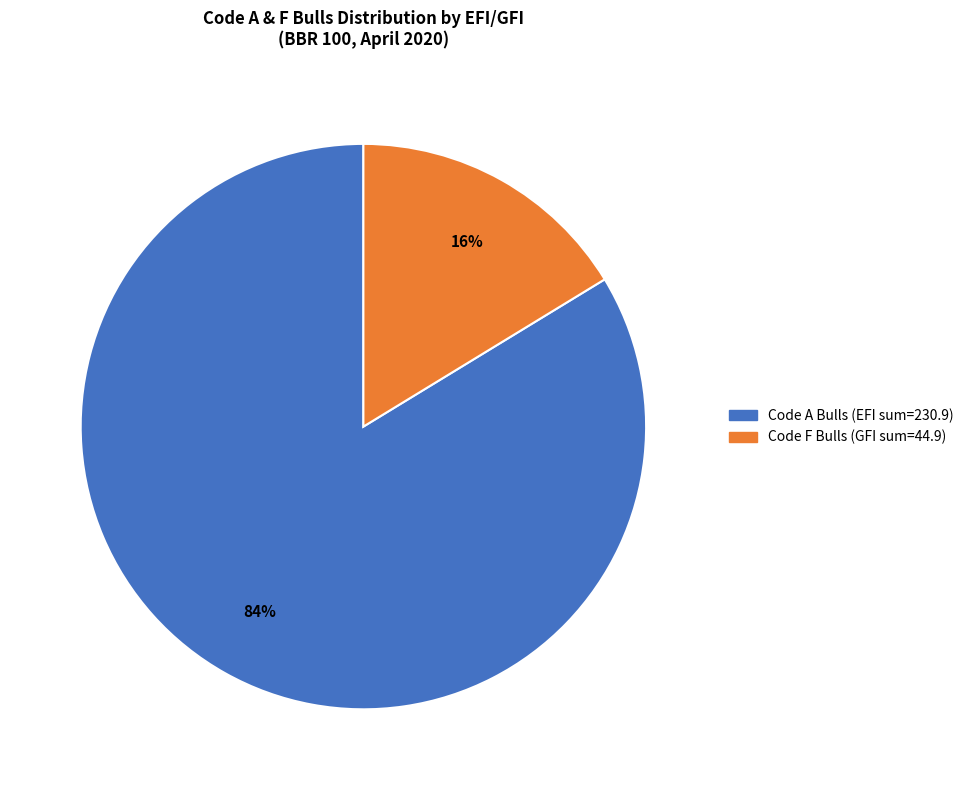

To the nearest percent, what is the average slice percentage?

50%